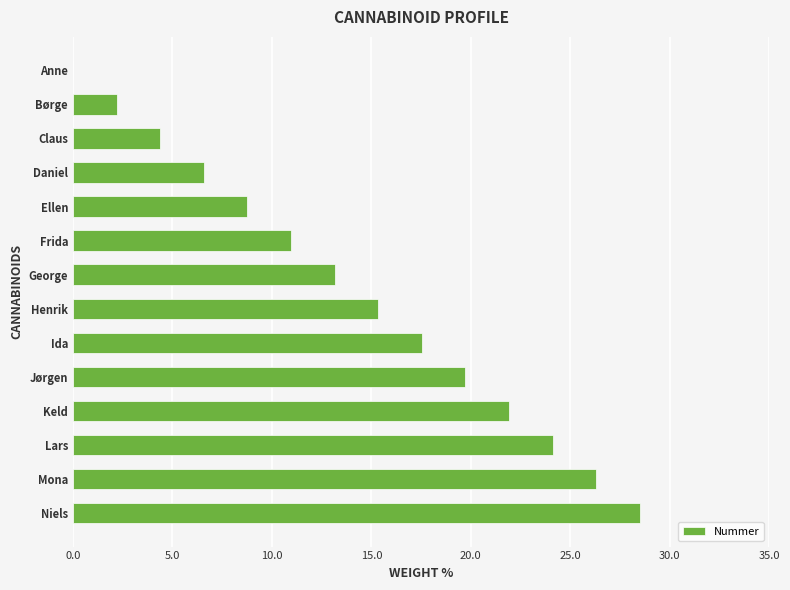

Approximately how many times larger is the value at Daniel compared to Børge?

3.0